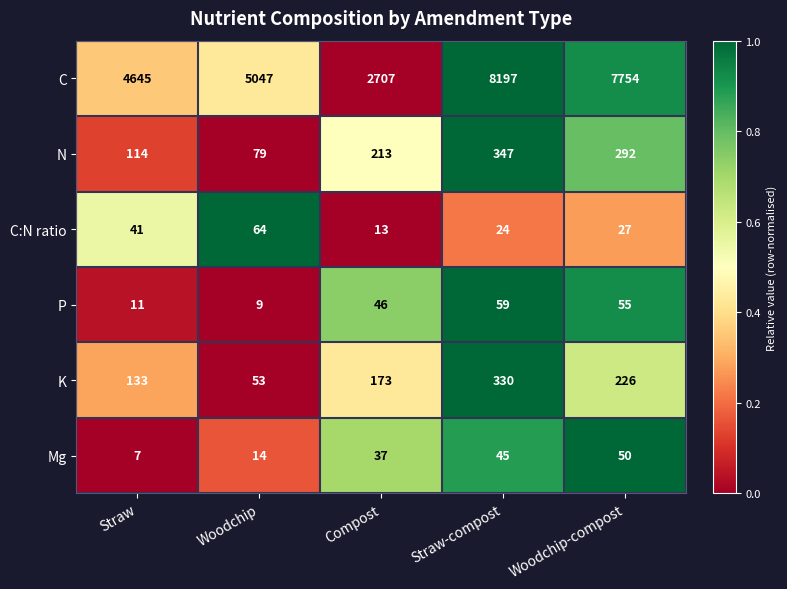

What is the average value of the C series?

5670